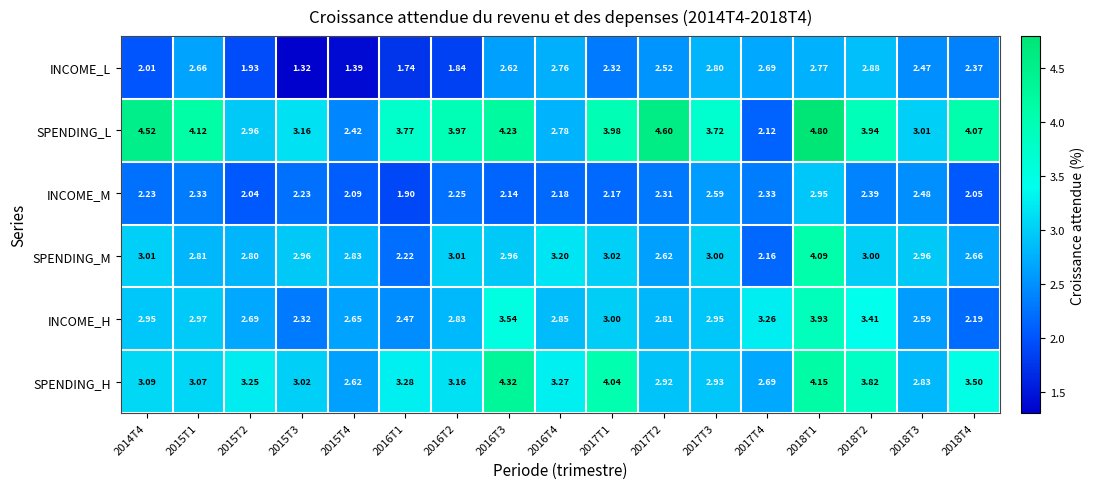

How many data points does each series have?

17